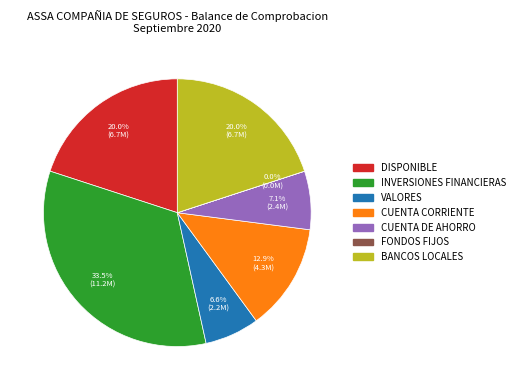

What is the ratio of the value at VALORES to the value at BANCOS LOCALES?

0.3